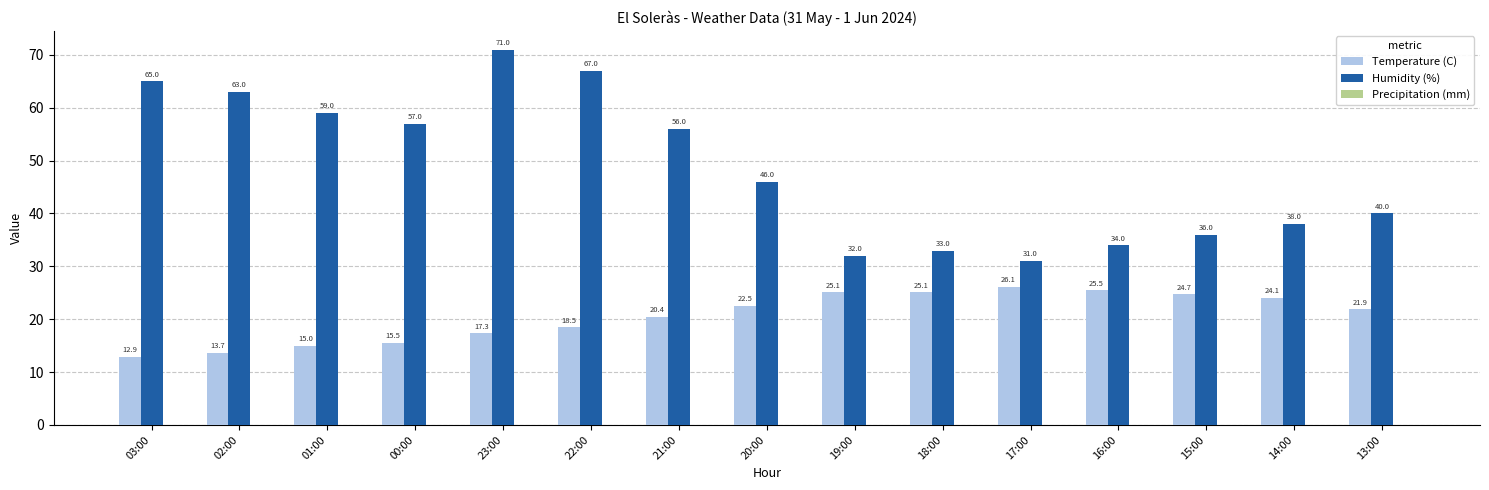

Are the bars grouped side by side (vs. stacked)?

Yes